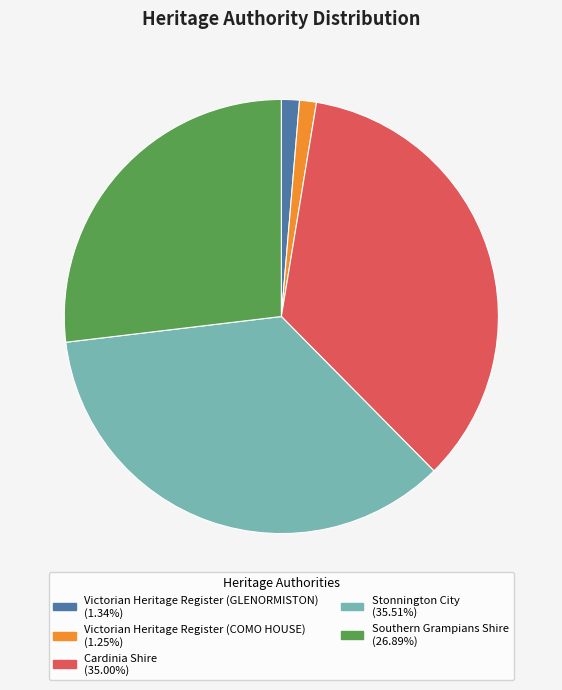

Is the sum of Cardinia Shire and Victorian Heritage Register (COMO HOUSE) greater than half?

No